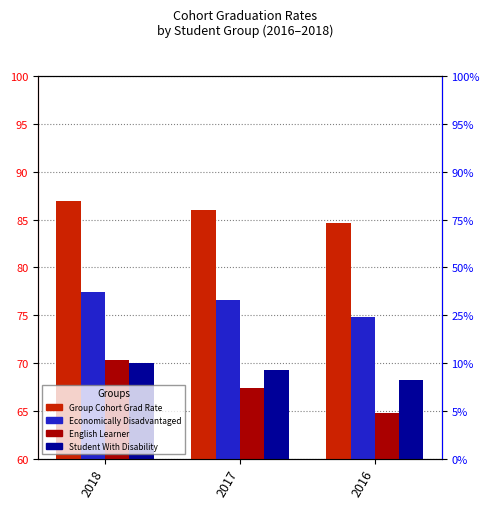

Which label corresponds to the largest value in the chart?

2018